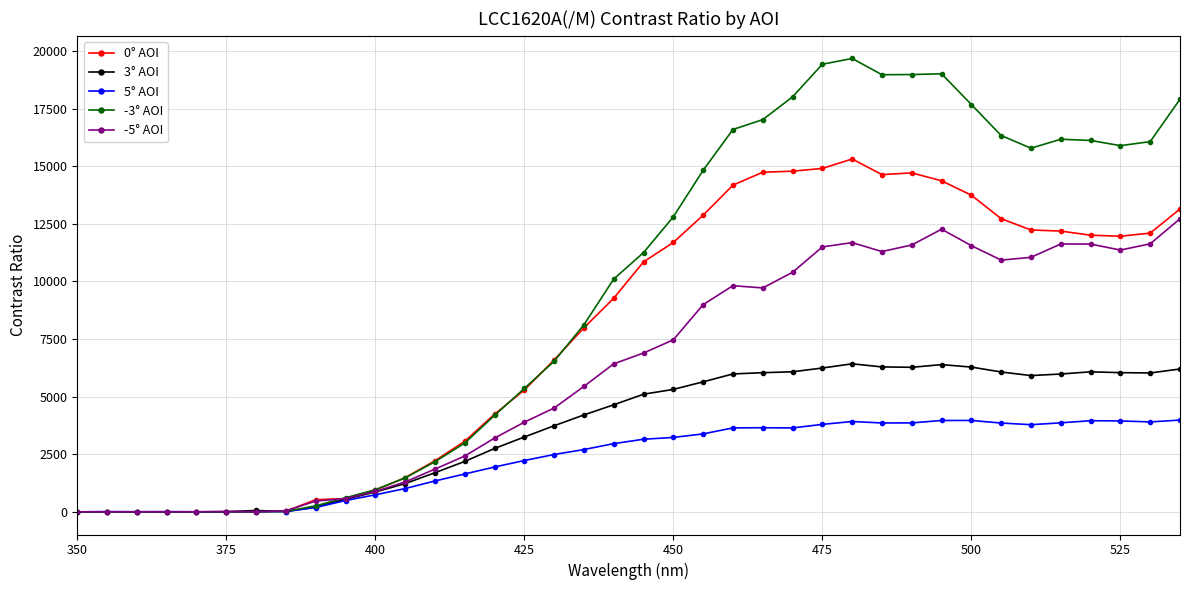

What is the value of the -3° AOI point at the 24th from the left?

17022.3